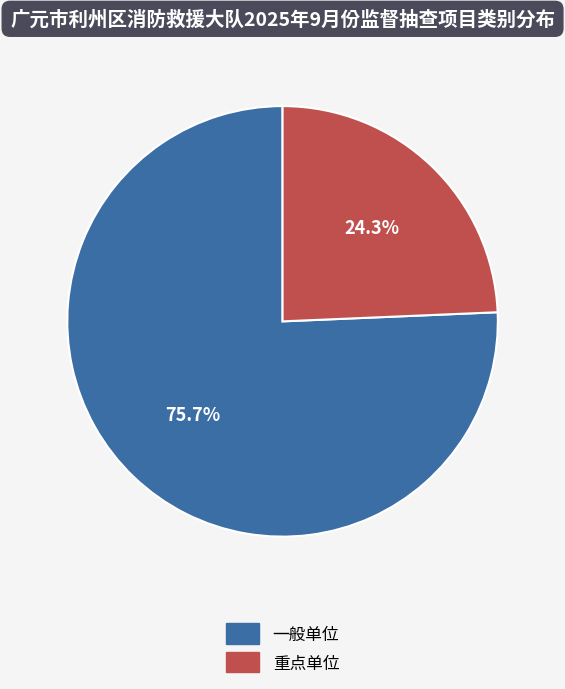

Which slice is the largest?

一般单位